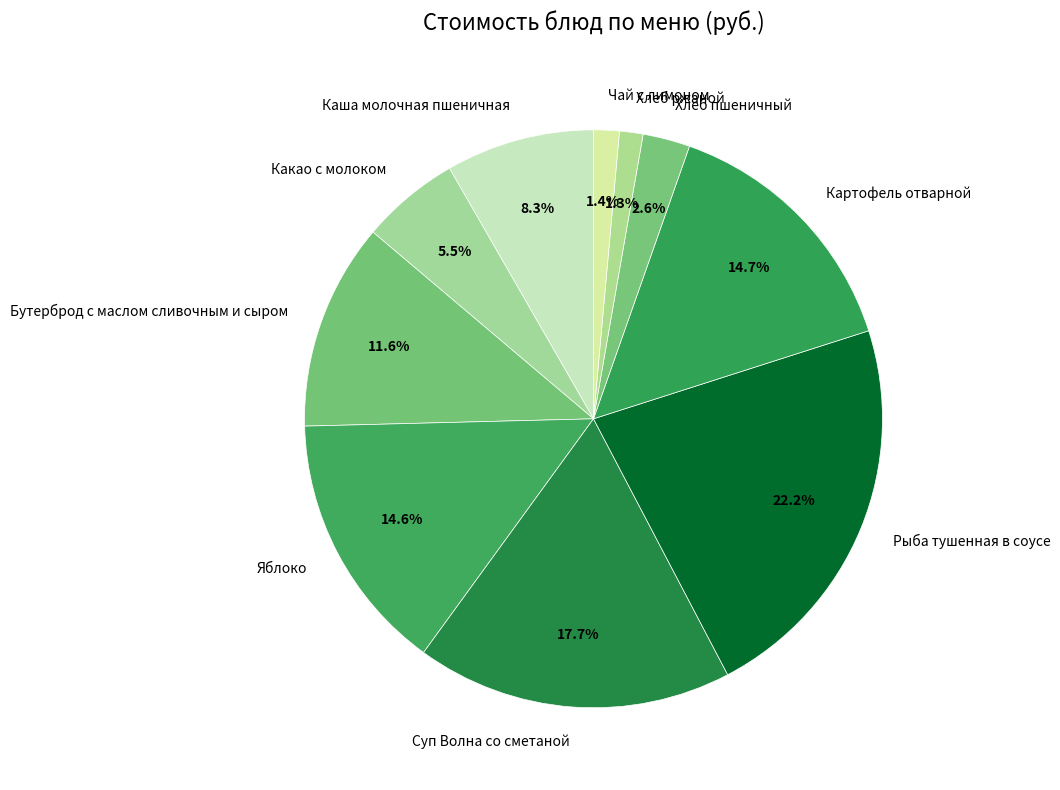

Between Рыба тушенная в соусе and Хлеб пшеничный, which is larger?

Рыба тушенная в соусе